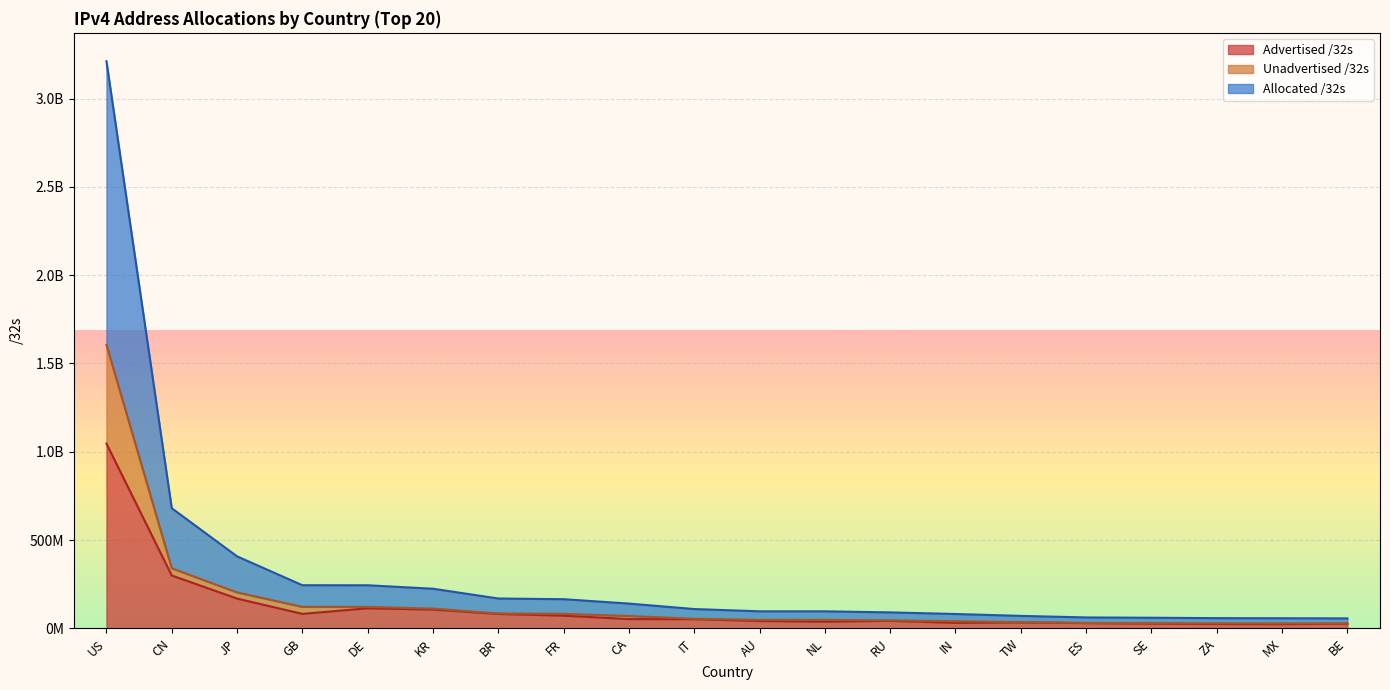

How many data points does each series have?

20